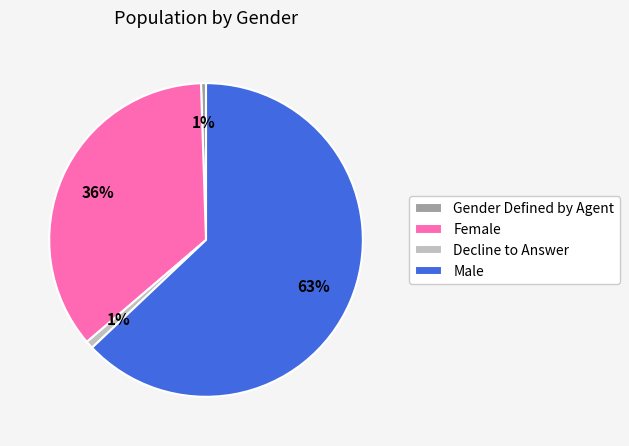

Is Gender Defined by Agent the majority of the pie?

No